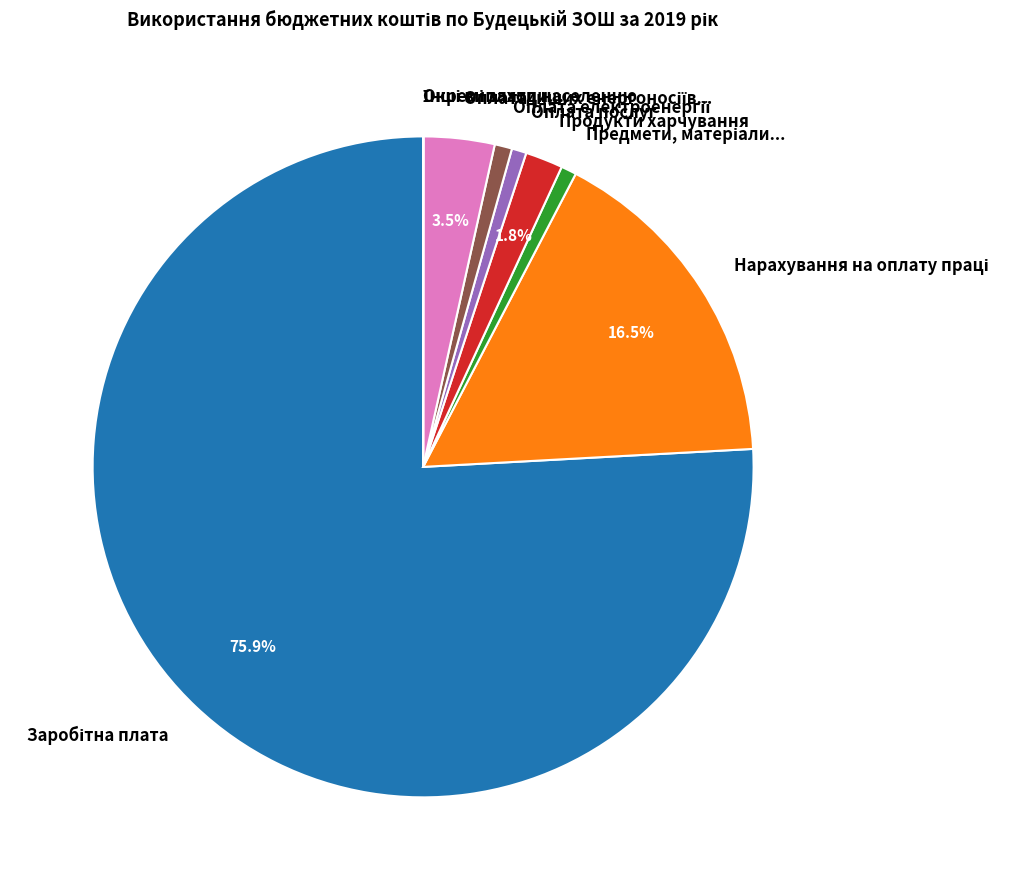

Does any single category account for the majority?

Yes